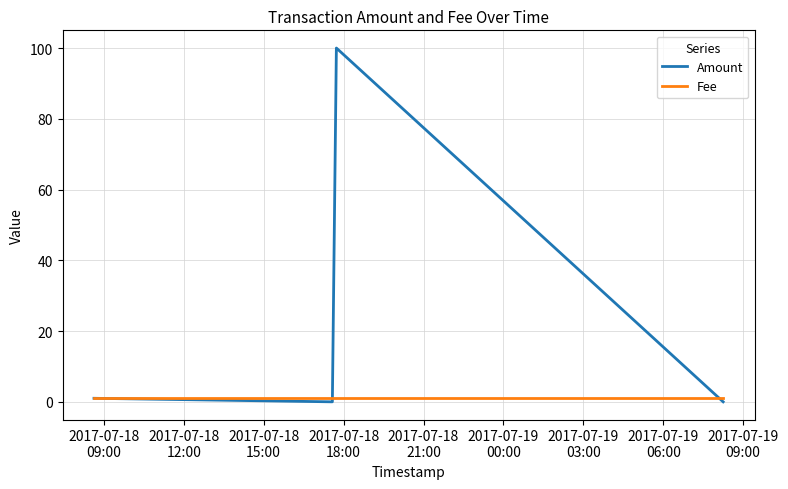

Which series has the largest total across all categories?

Amount